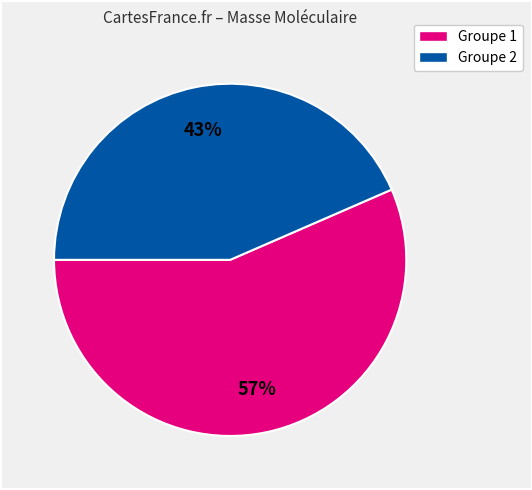

Does any single category account for the majority?

Yes